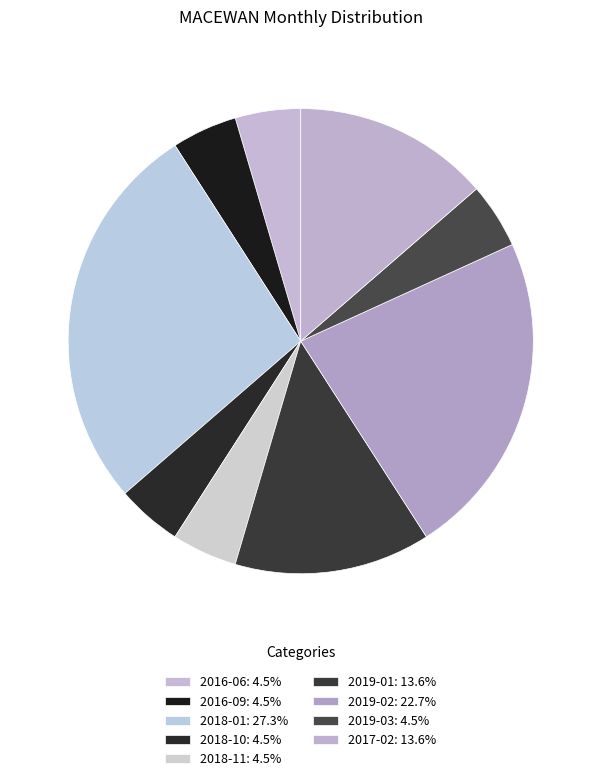

How many segments does this pie chart have?

9